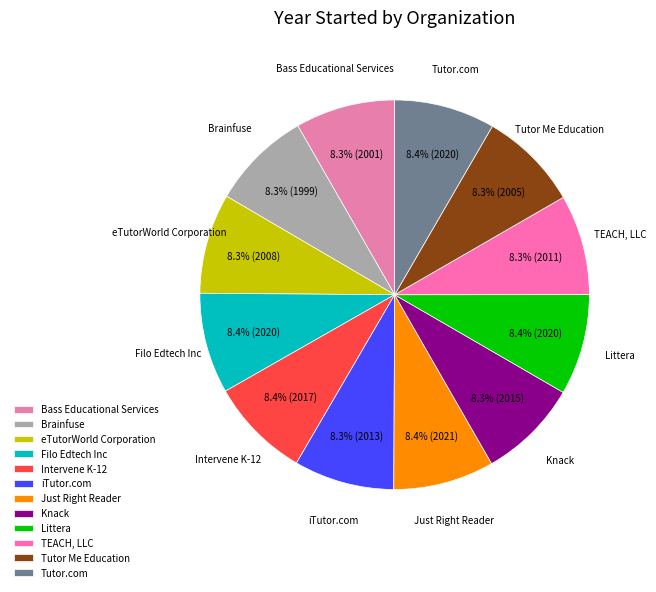

What is the ratio of the value at Tutor.com to the value at Brainfuse?

1.0